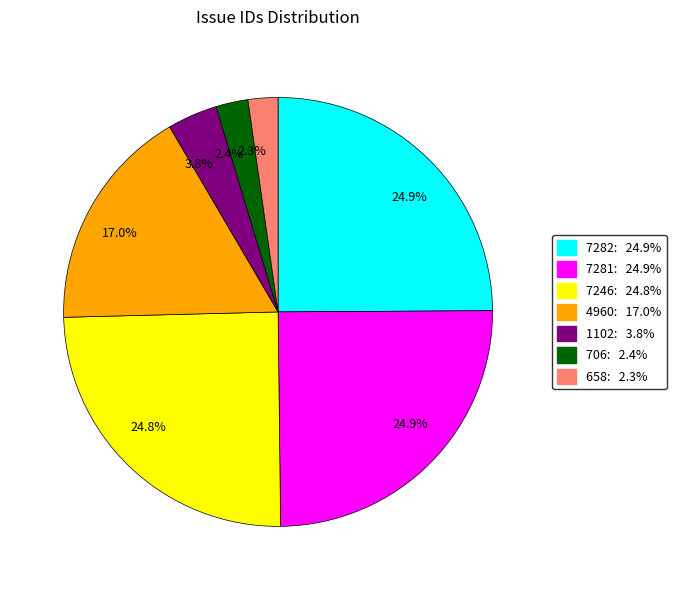

Is there a majority slice in this chart?

No